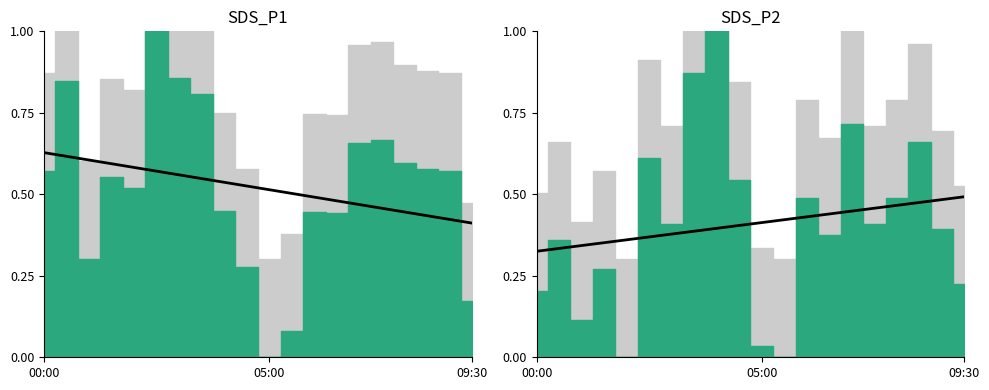

What is the sum of all values?

8.2